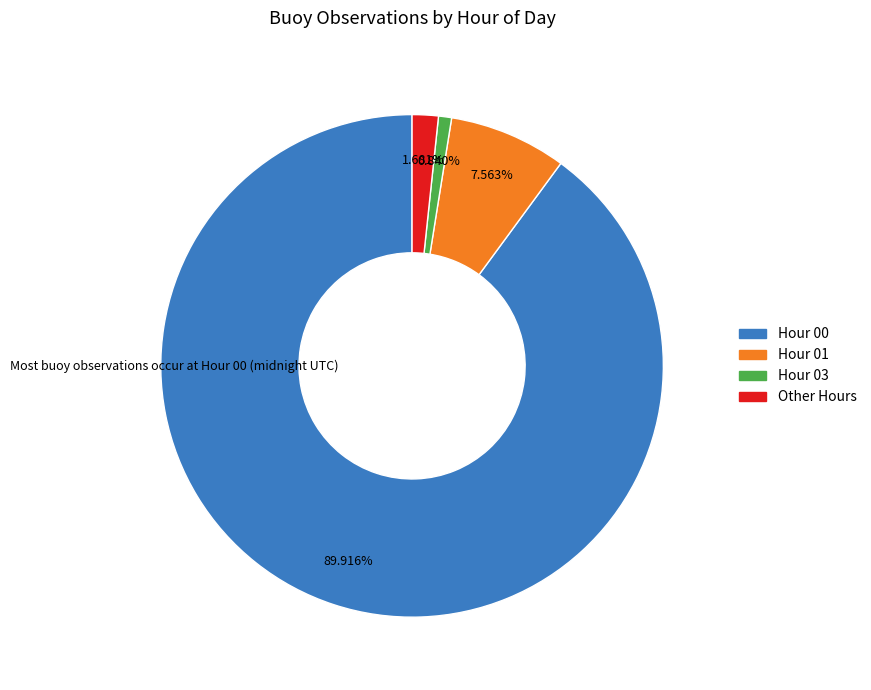

Does any single category account for the majority?

Yes